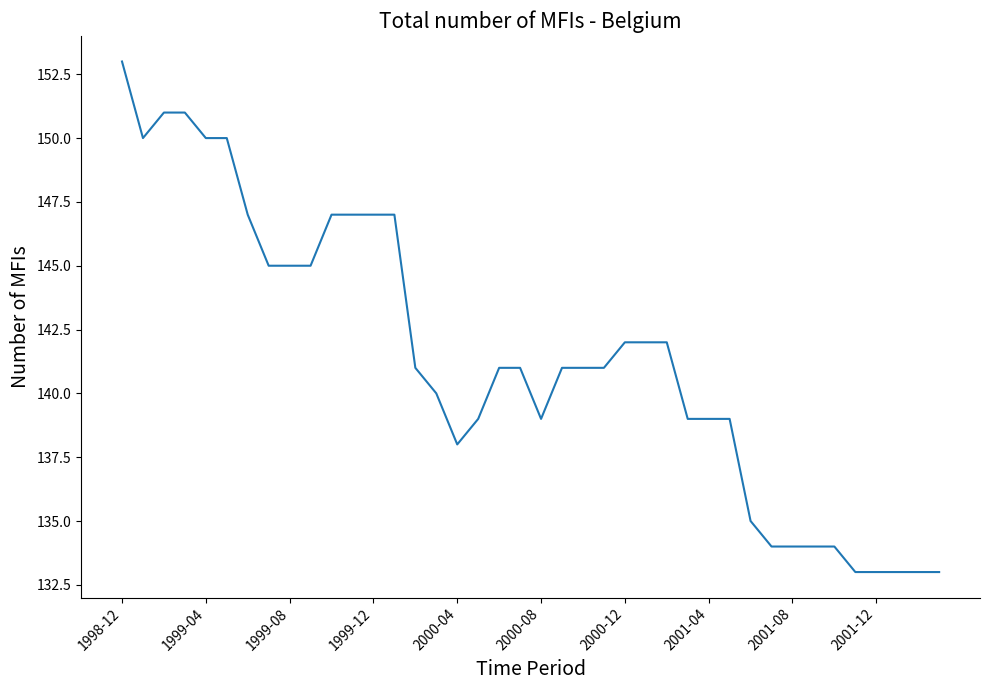

What is the smallest value displayed?

133